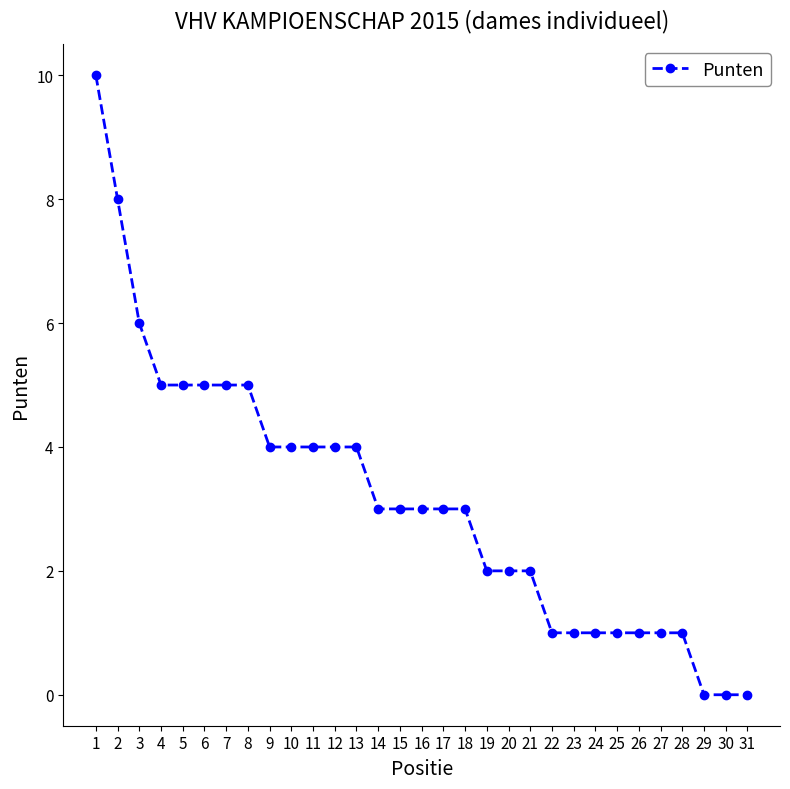

Which has a higher value, 28 or 2?

2